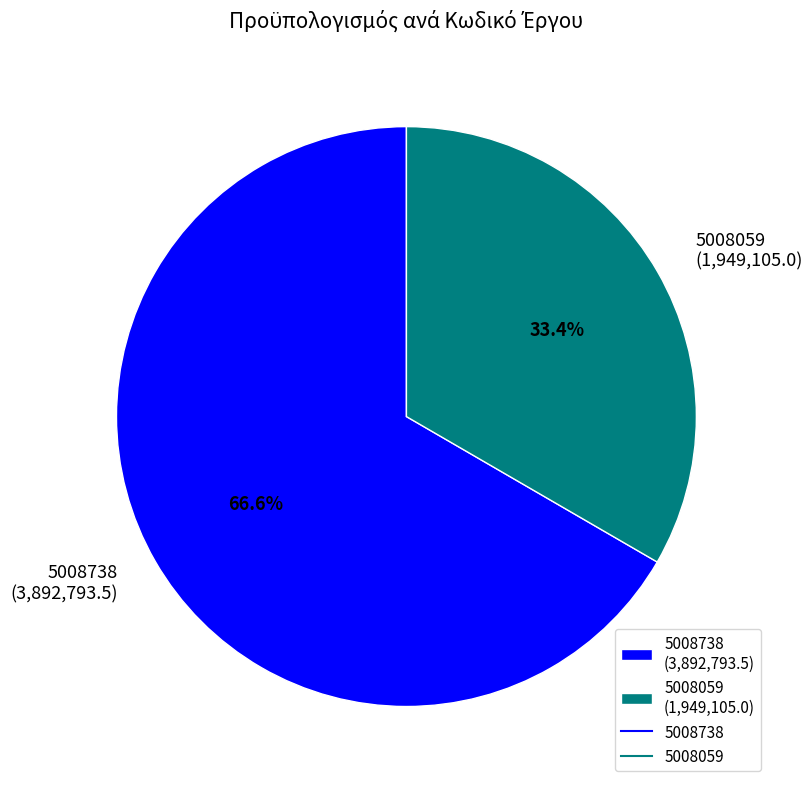

To the nearest percent, what is the combined percentage of 5008738 and 5008059?

100%